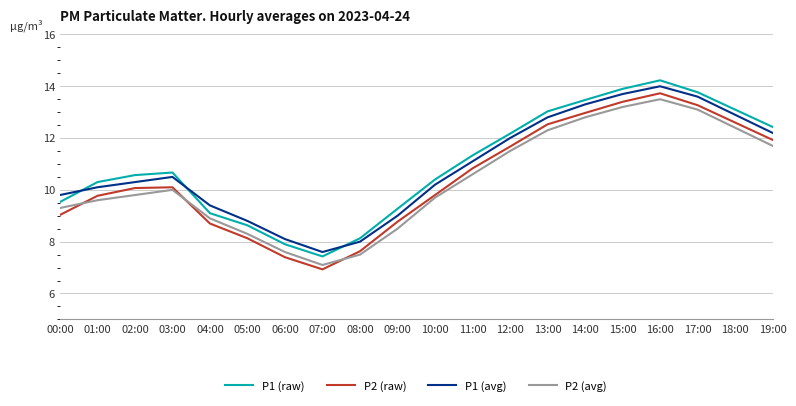

Reading left to right, extract all data points from this chart.

P1 (raw): 9.5	10.3	10.6	10.7	9.1	8.6	7.9	7.4	8.1	9.3	10.4	11.3	12.2	13.0	13.5	13.9	14.2	13.8	13.1	12.4
P2 (raw): 9.0	9.8	10.1	10.1	8.7	8.1	7.4	6.9	7.6	8.8	9.8	10.8	11.7	12.5	13.0	13.4	13.7	13.3	12.6	11.9
P1 (avg): 9.8	10.1	10.3	10.5	9.4	8.8	8.1	7.6	8.0	9.0	10.2	11.1	12.0	12.8	13.3	13.7	14.0	13.6	12.9	12.2
P2 (avg): 9.3	9.6	9.8	10.0	8.9	8.3	7.6	7.1	7.5	8.5	9.7	10.6	11.5	12.3	12.8	13.2	13.5	13.1	12.4	11.7